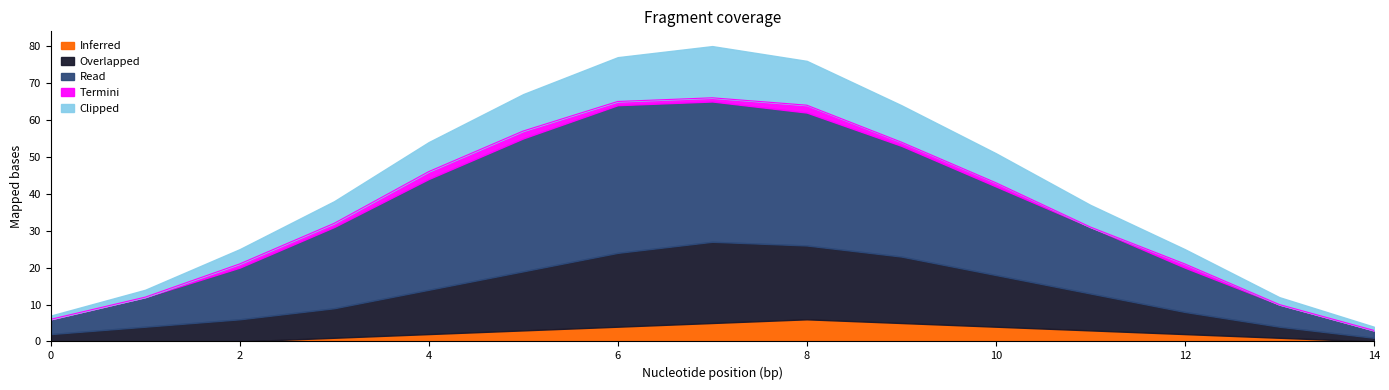

List the labels in order of Termini value, largest first.

5, 6, 9, 3, 4, 7, 8, 10, 11, 13, 1, 2, 12, 14, 15